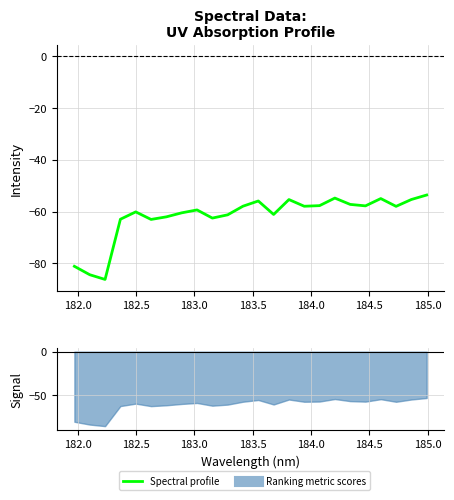

How many values are below -57?

18